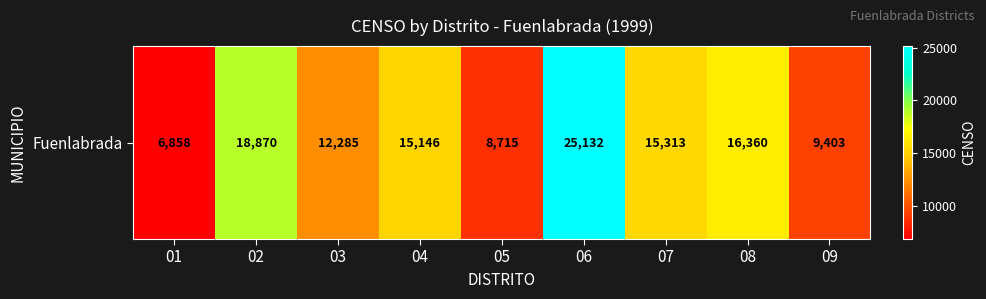

Read the value at 01.

6858